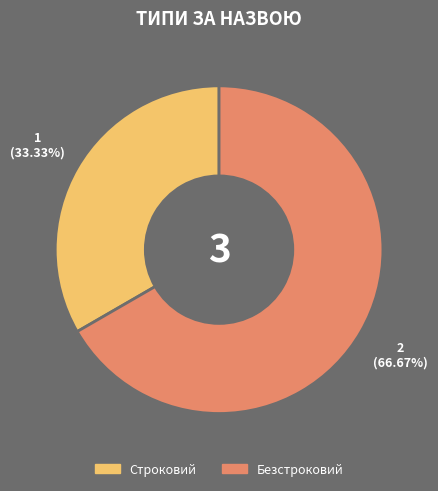

Approximately how many times larger is the value at Строковий compared to Безстроковий?

0.5